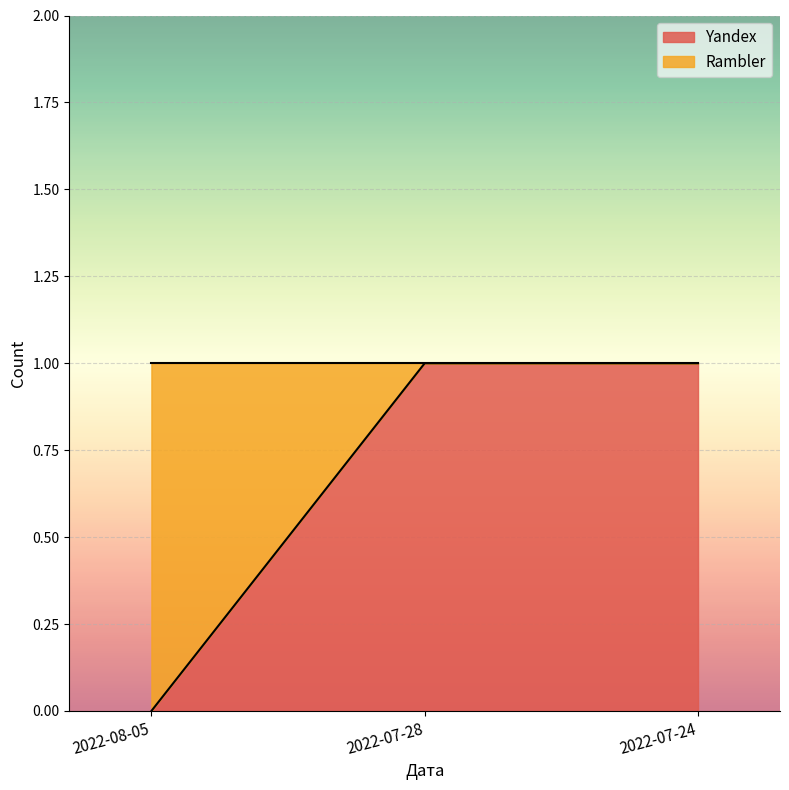

Rank the categories by value from lowest to highest.

2022-08-05, 2022-07-28, 2022-07-24